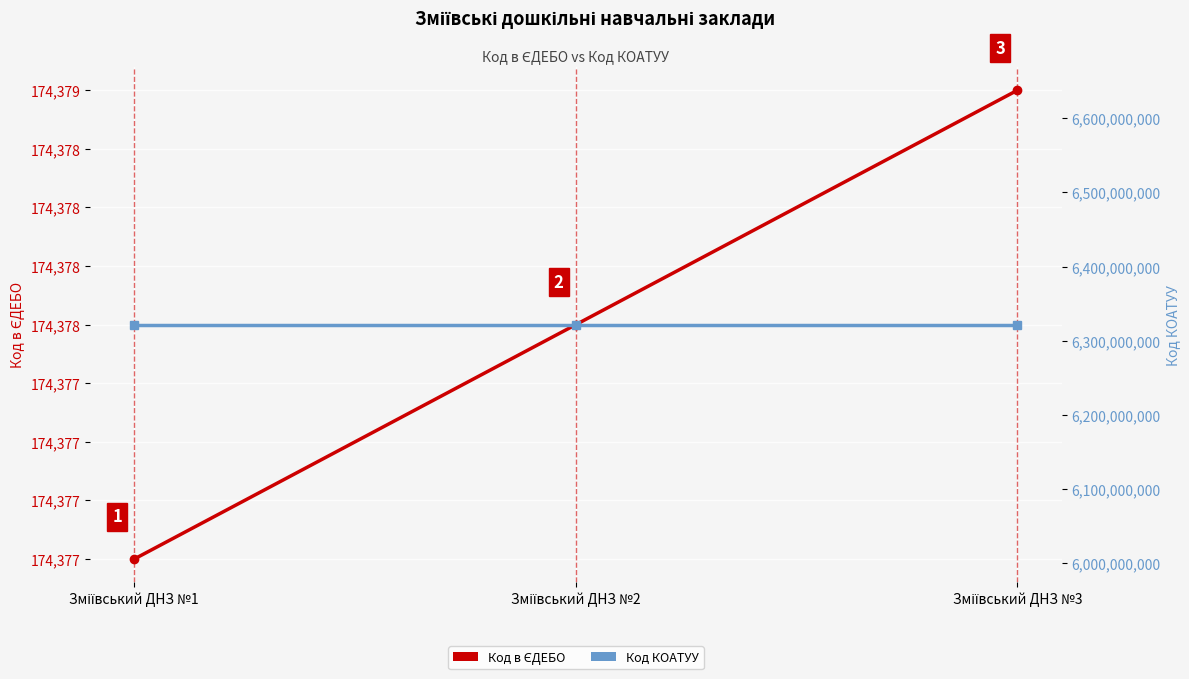

The Код в ЄДЕБО series shows 174377 at Зміївський ДНЗ №1. True or false?

True